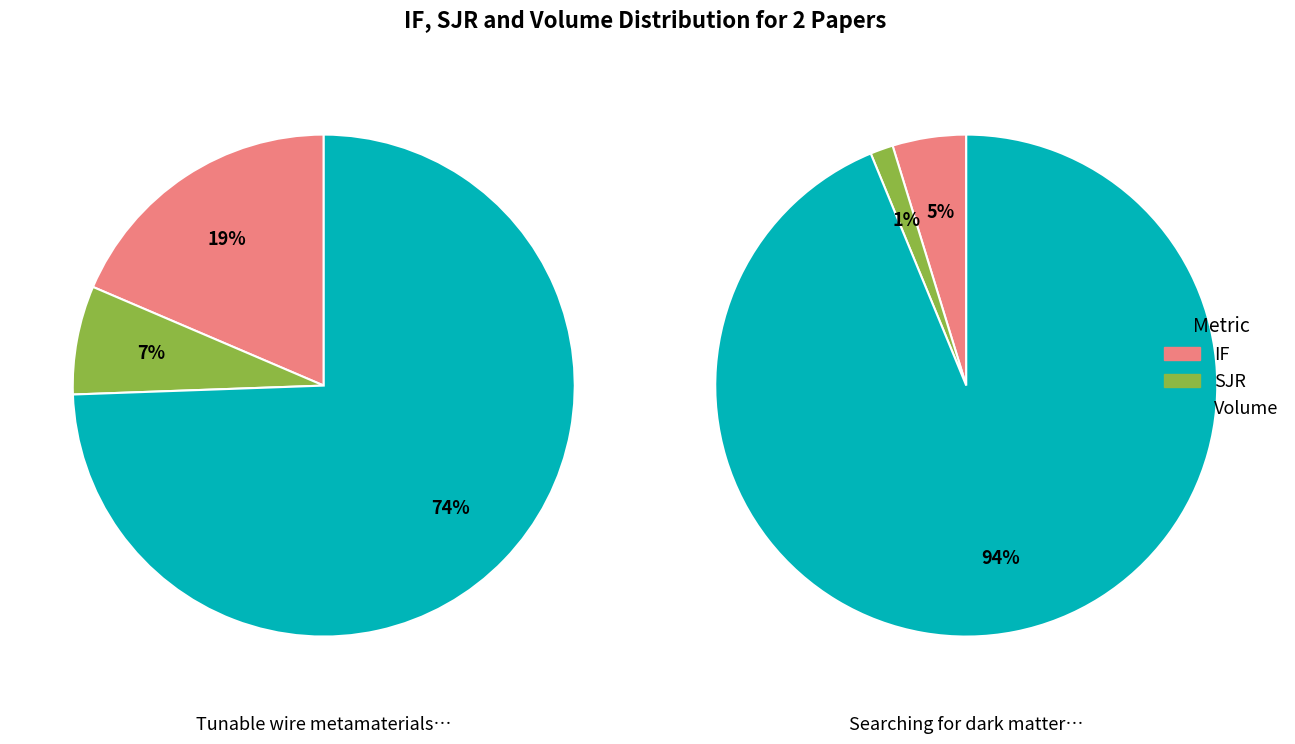

What percentage is the Volume slice, to the nearest percent?

74%